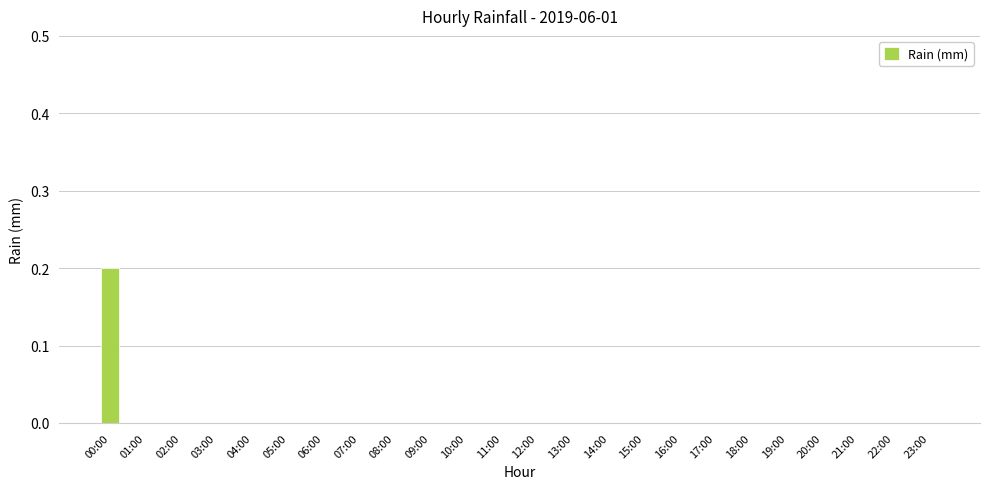

Which has a higher value, 18:00 or 00:00?

00:00